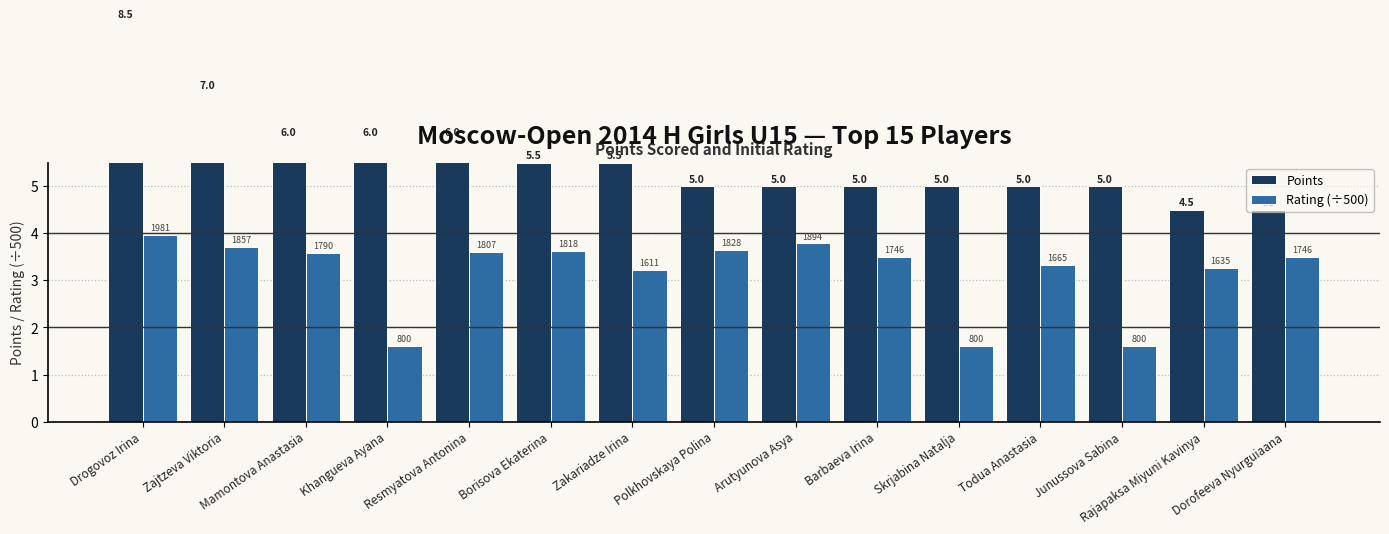

What is the difference between the maximum and minimum values in the Rating (÷500) series?

2.4